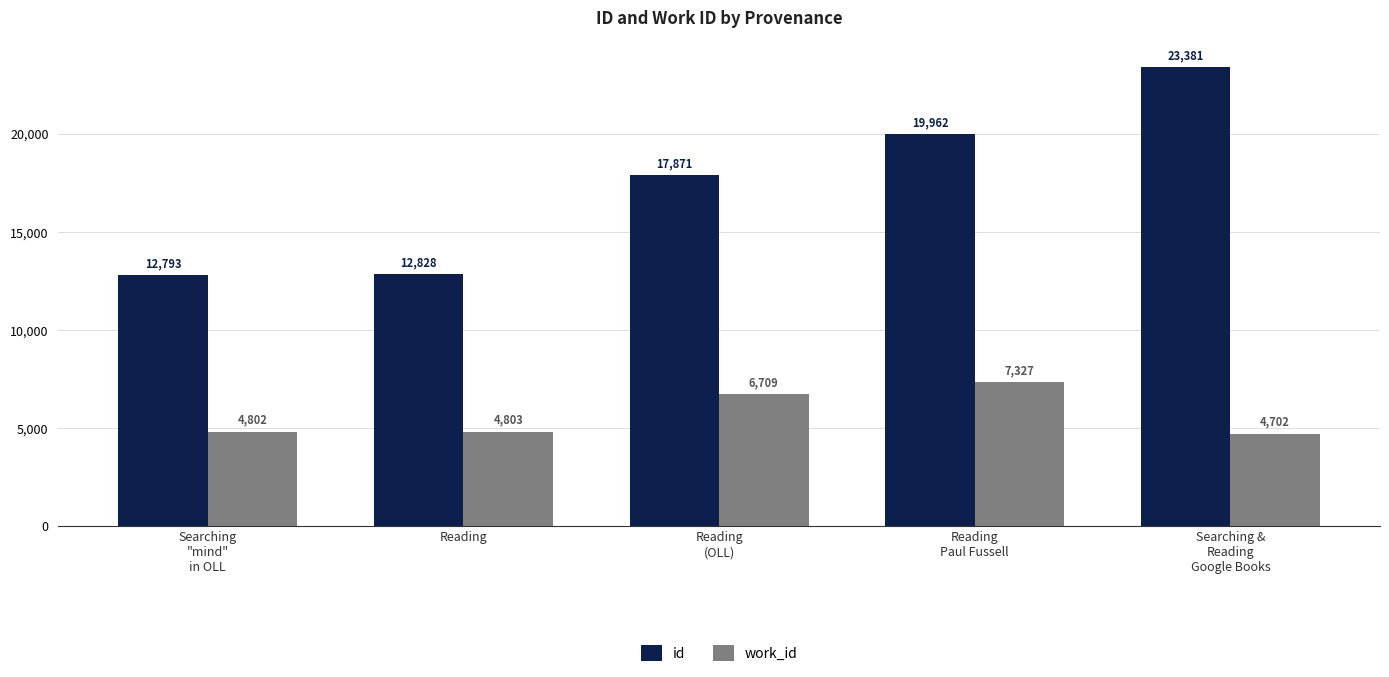

Reading left to right, transcribe all the data shown in this chart.

id: Searching
"mind"
in OLL=12793	Reading=12828	Reading
(OLL)=17871	Reading
Paul Fussell=19962	Searching &
Reading
Google Books=23381
work_id: Searching
"mind"
in OLL=4802	Reading=4803	Reading
(OLL)=6709	Reading
Paul Fussell=7327	Searching &
Reading
Google Books=4702